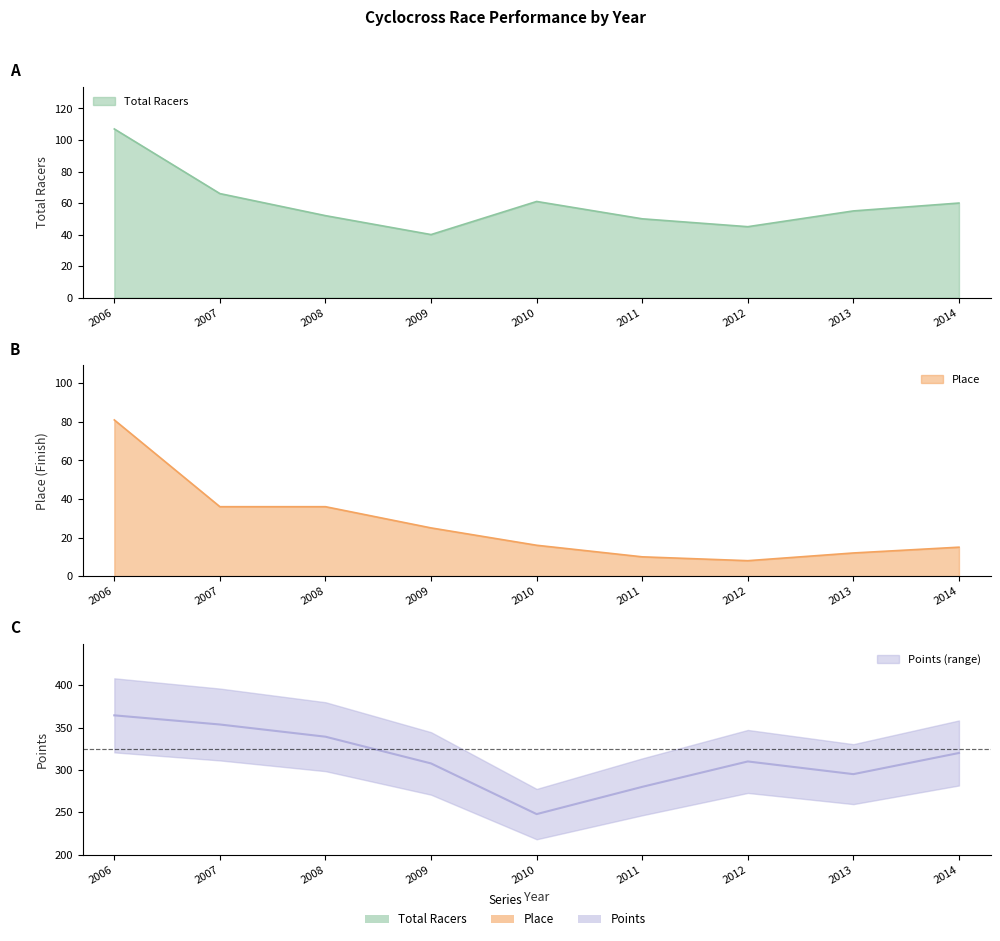

Reading right to left, extract all data points from this chart.

Total Racers: 60.0	55.0	45.0	50.0	61.0	40.0	52.0	66.0	107.0
Place: 15.0	12.0	8.0	10.0	16.0	25.0	36.0	36.0	81.0
Points: 320.0	295.0	310.0	280.0	247.8	307.6	339.2	353.6	364.4